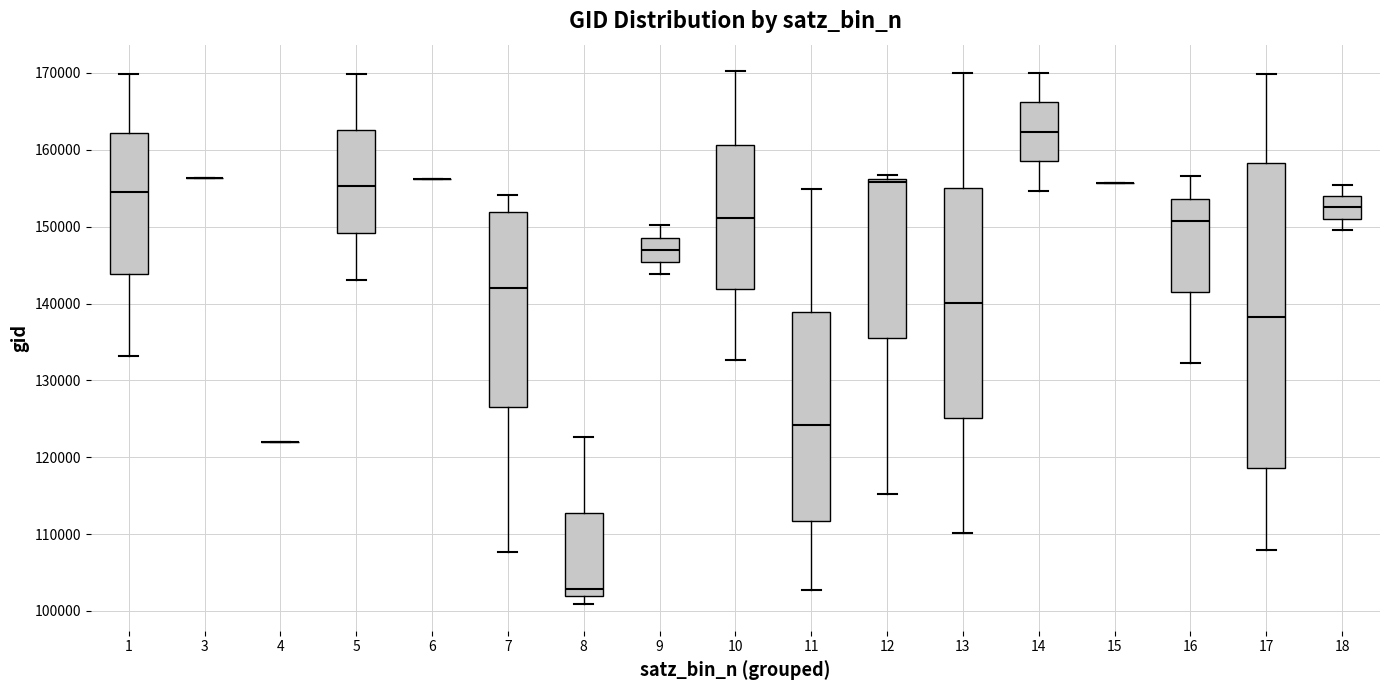

Comparing the boxes themselves (not the whiskers), which one is the tallest?

17